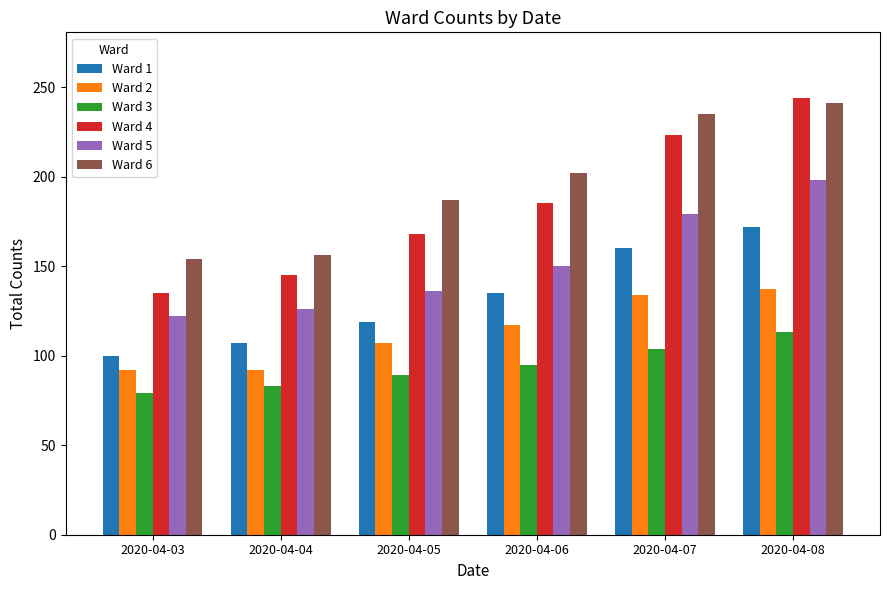

Does the chart contain stacked bars?

No